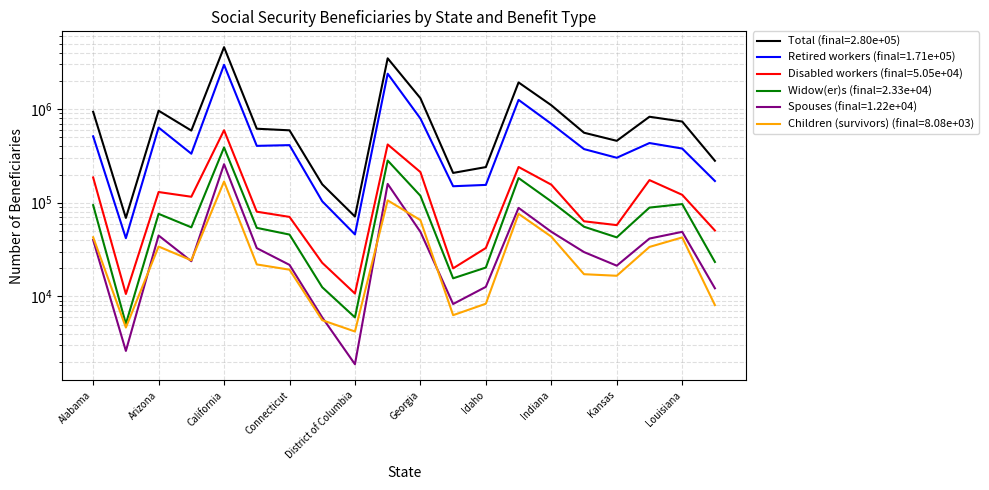

Where is Retired workers nearest to the value 1503966?

Illinois